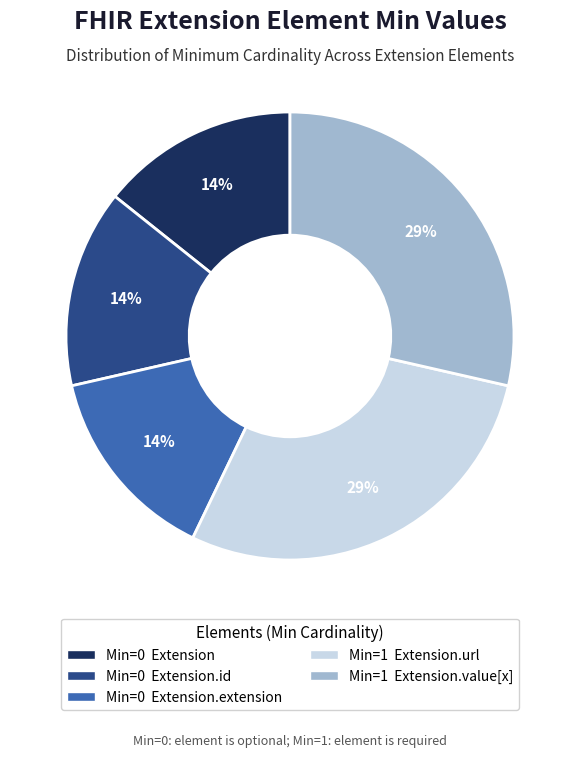

To the nearest percent, what is the average slice percentage?

20%